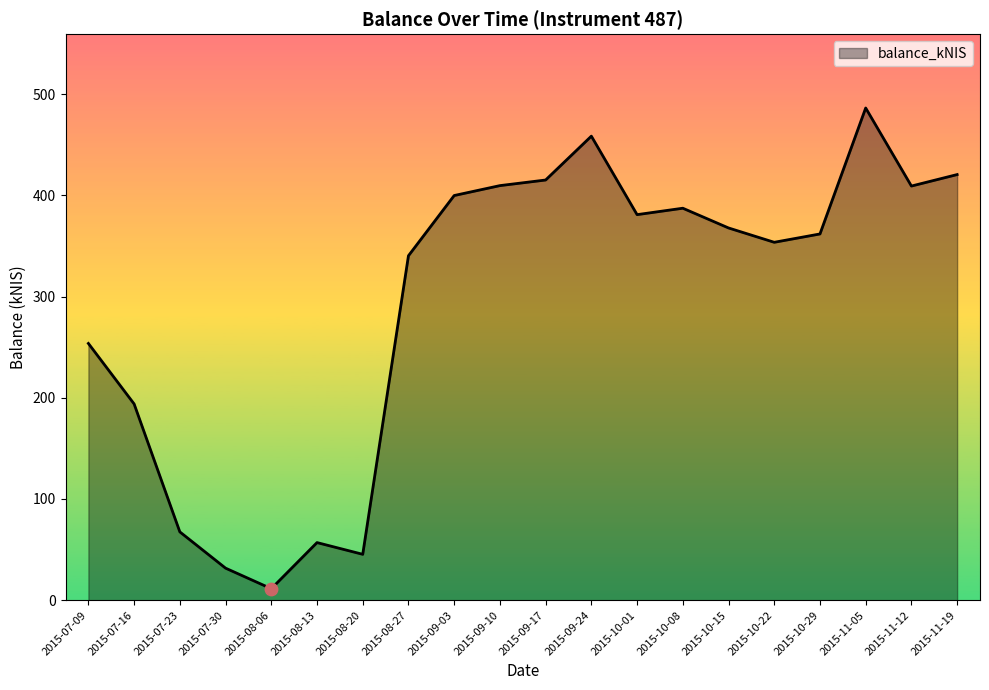

Between 2015-11-19 and 2015-11-12, which is larger?

2015-11-19